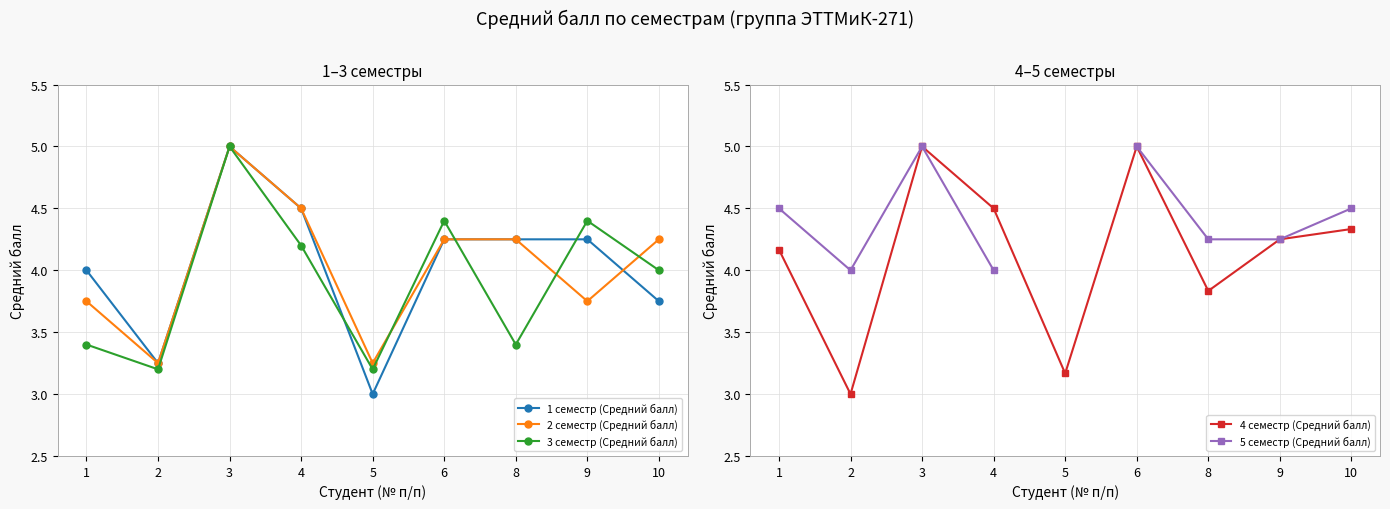

In 2 семестр (Средний балл), how many points are higher than both neighbors (excluding endpoints)?

1